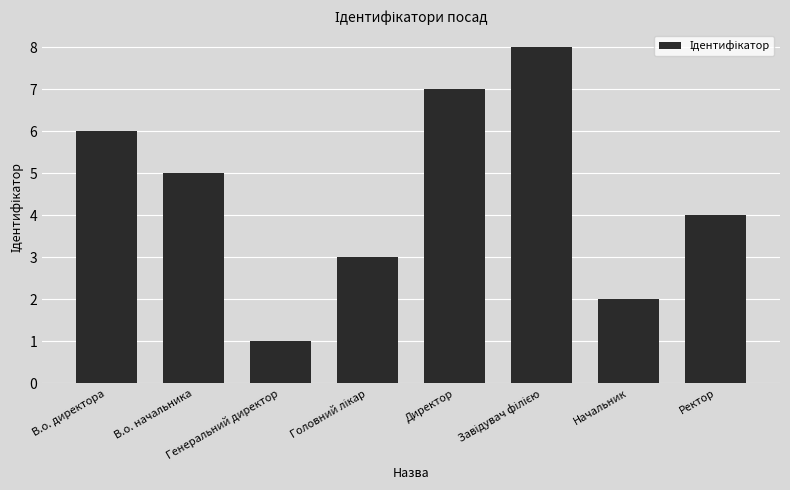

What is the label of the 8th bar from the right?

В.о. директора